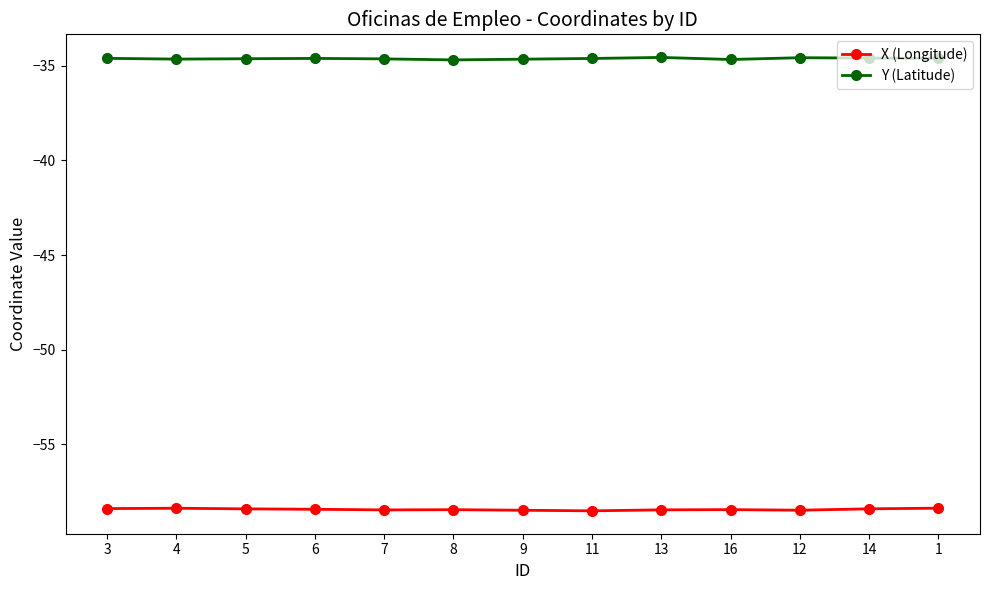

At which label is X (Longitude) closest to -58?

1